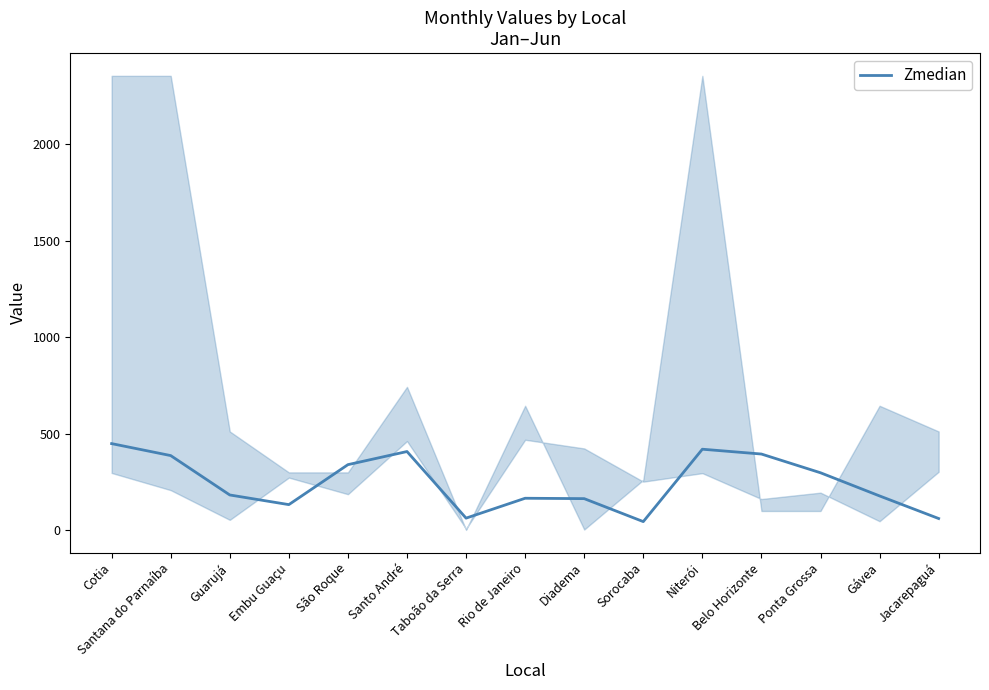

What is the difference between the second highest and minimum values?

375